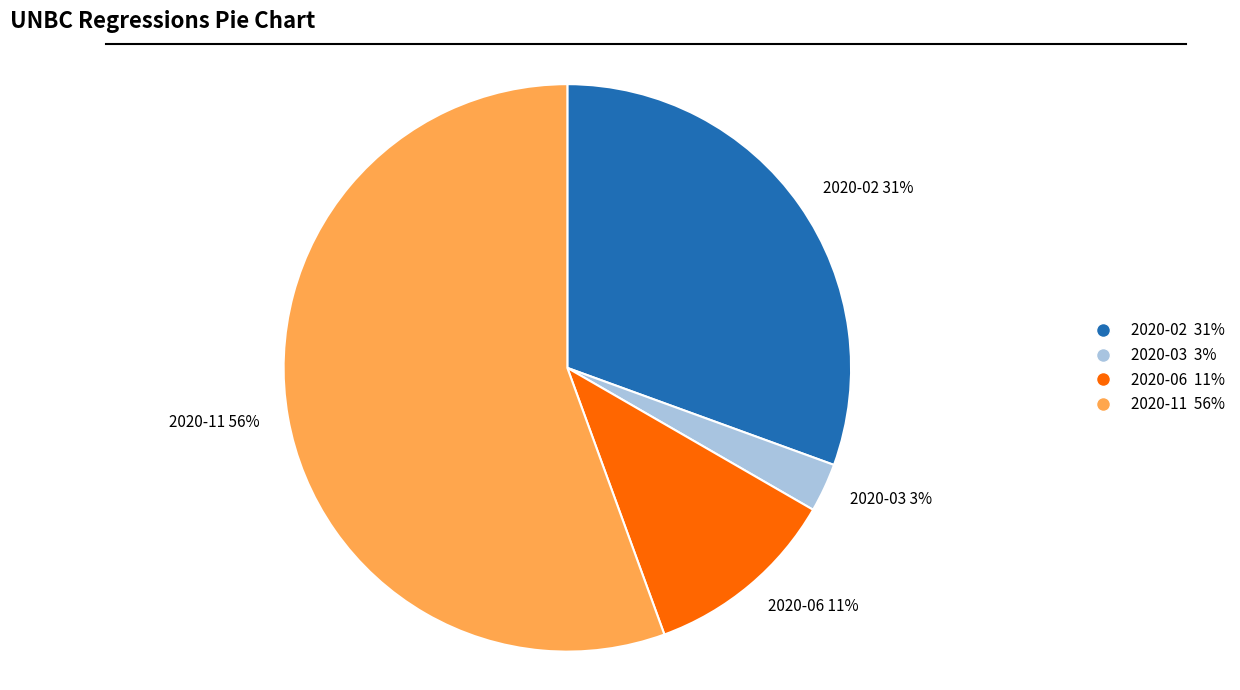

To the nearest percent, what is the combined percentage of 2020-06 and 2020-02?

42%